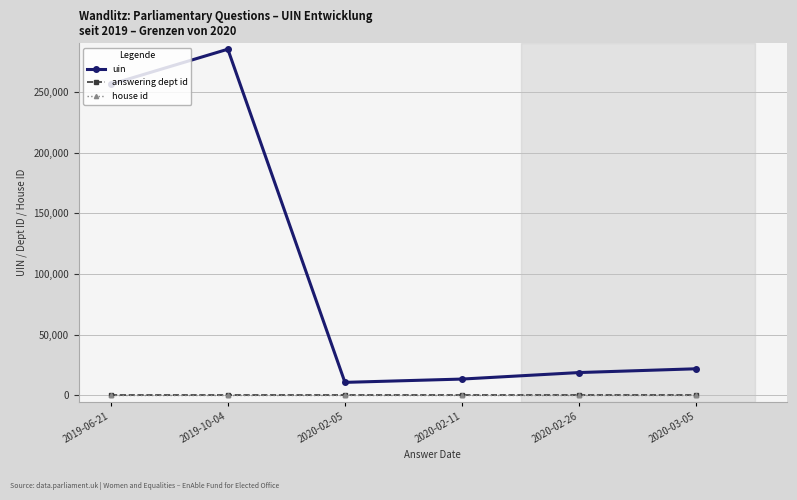

What is the sum of all uin values?

606456